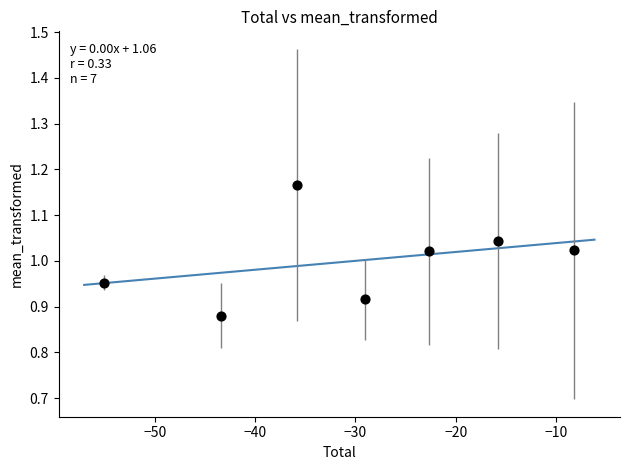

What is the average X value?

-30.0